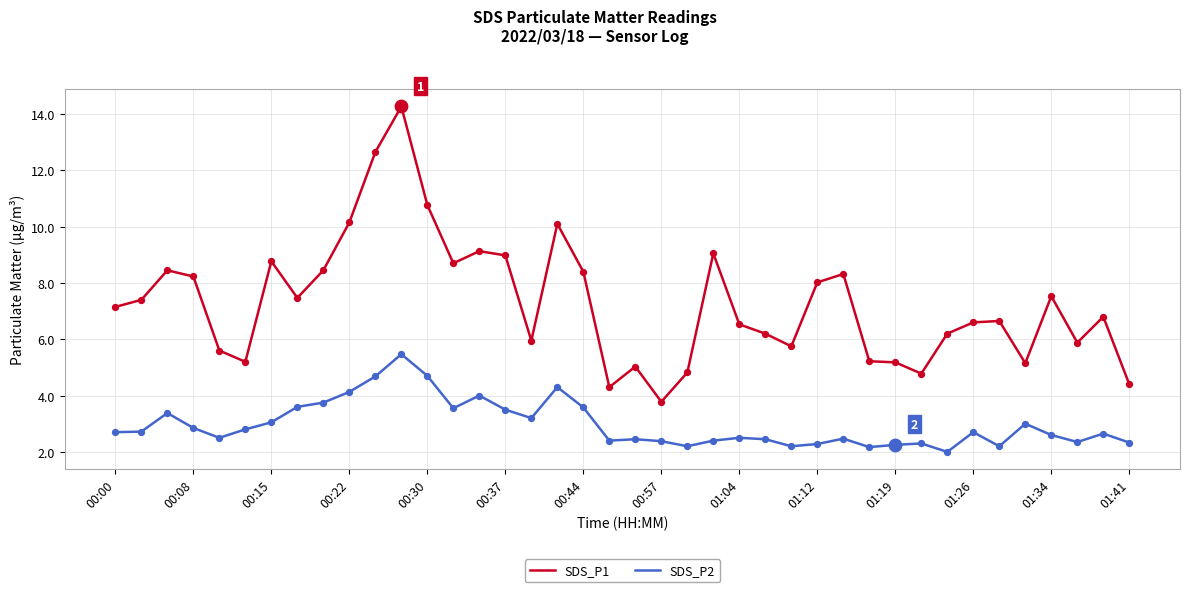

Which series has the largest range (max minus min)?

SDS_P1